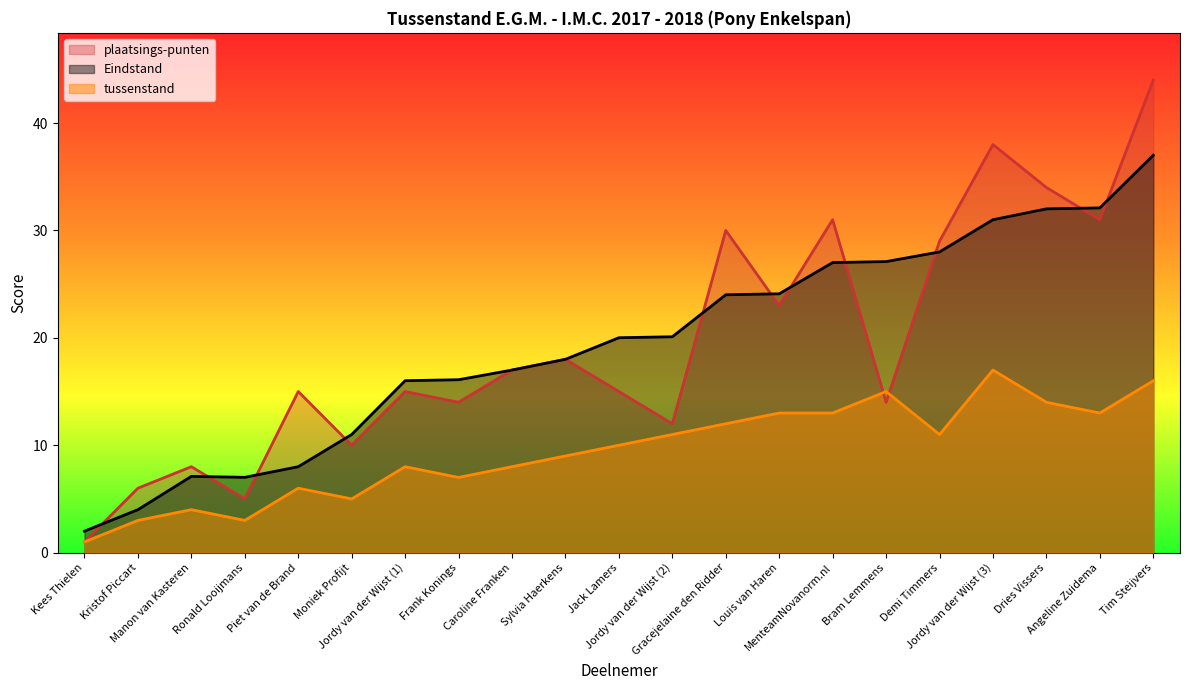

How many lines are shown in the chart?

3